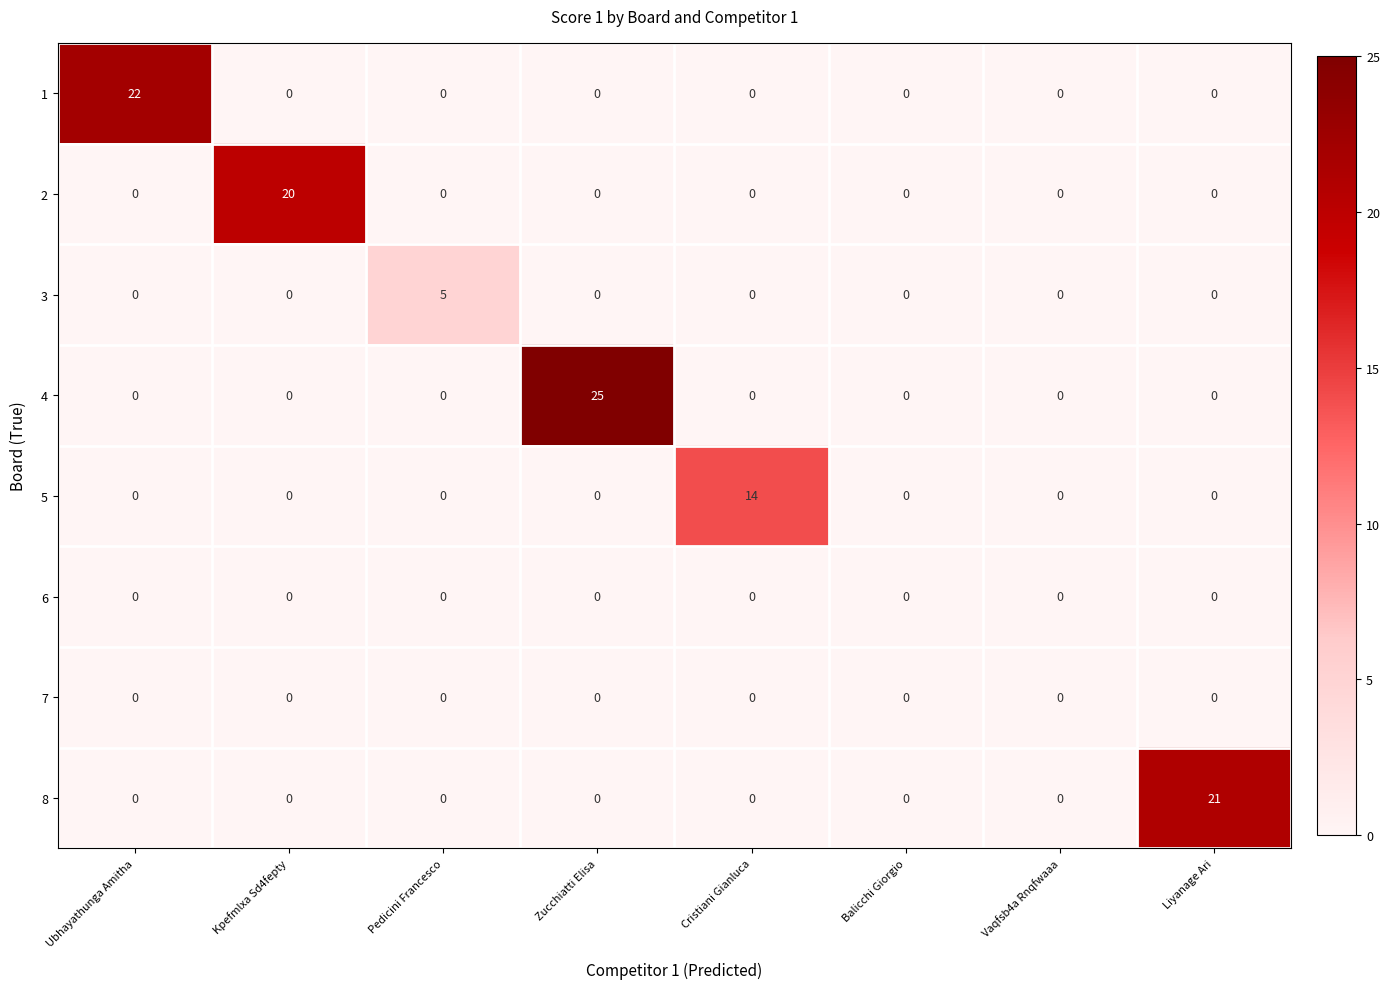

The value of 2 at Vaqfsb4a Rnqfwaaa is -13. True or false?

False